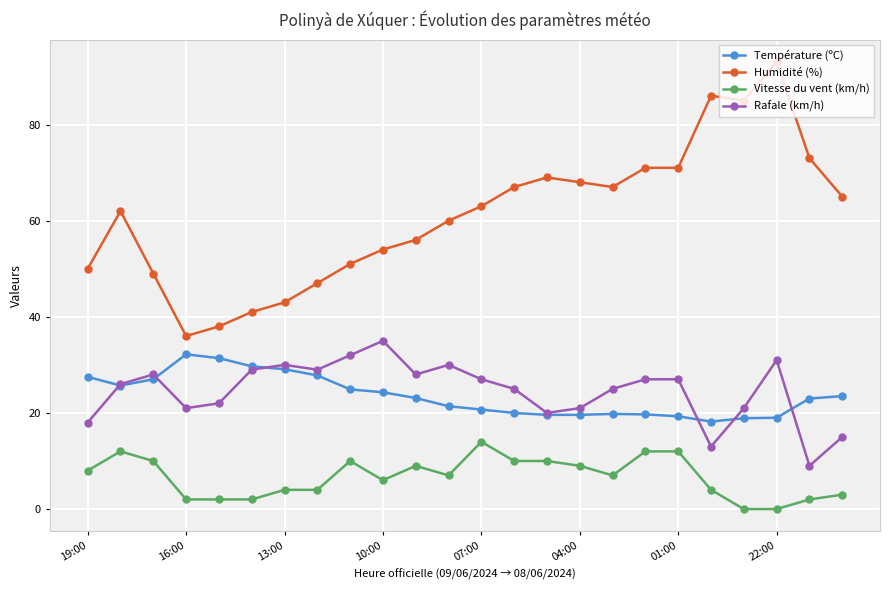

What is the value of the Vitesse du vent (km/h) point at the 16th from the left?

9.0